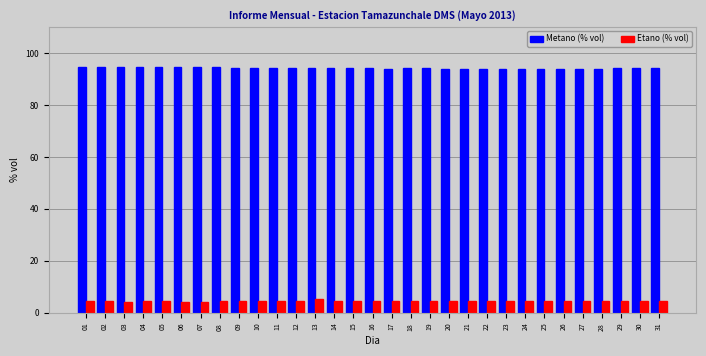

What is the spread (max minus min) of values at 05?

89.8